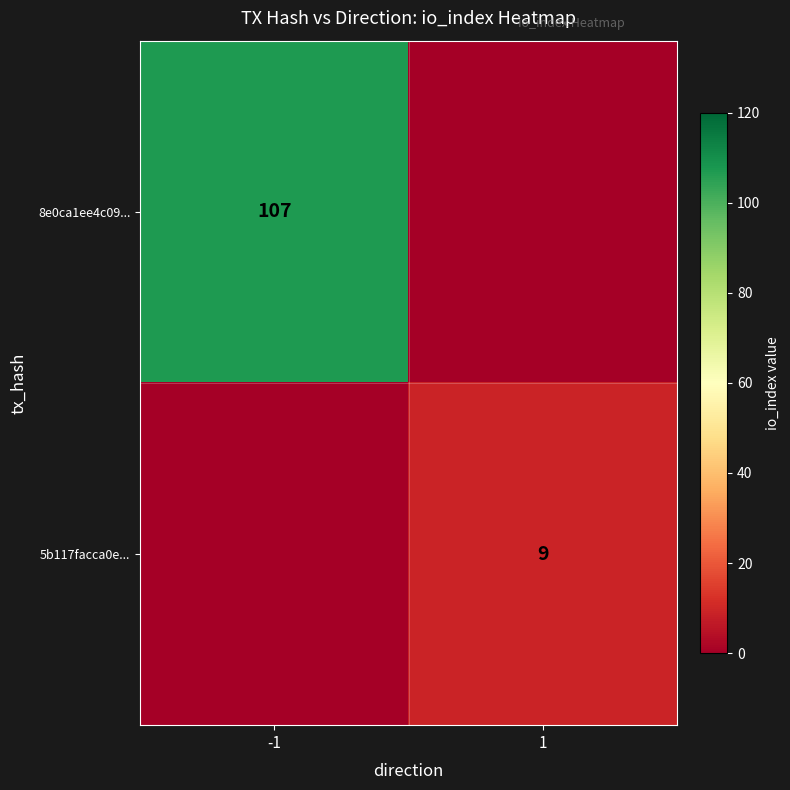

The value of 5b117facca0e... at 1 is 12. True or false?

False